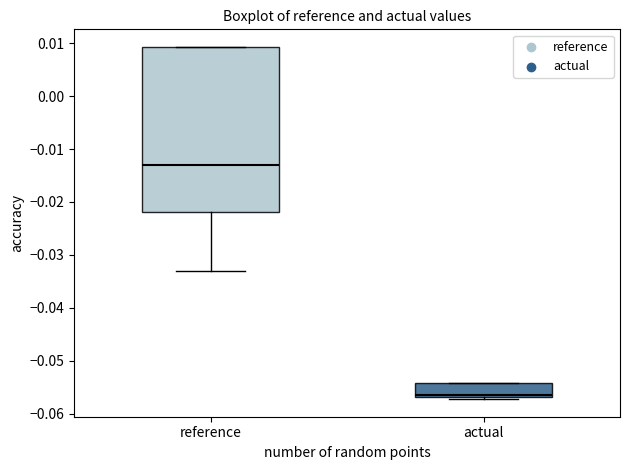

Reading left to right, read every box against the y-axis: the position of its median line, the range the box covers, and the ends of its whiskers. The values are not printed on the chart, so give them approximately, as read against the axis.

reference: median -0.013, box -0.022 to 0.009, whiskers -0.033 to 0.009
actual: median -0.057 (just above the box's lower edge), box -0.057 to -0.054, whiskers -0.057 (just below the box's lower edge) to -0.054